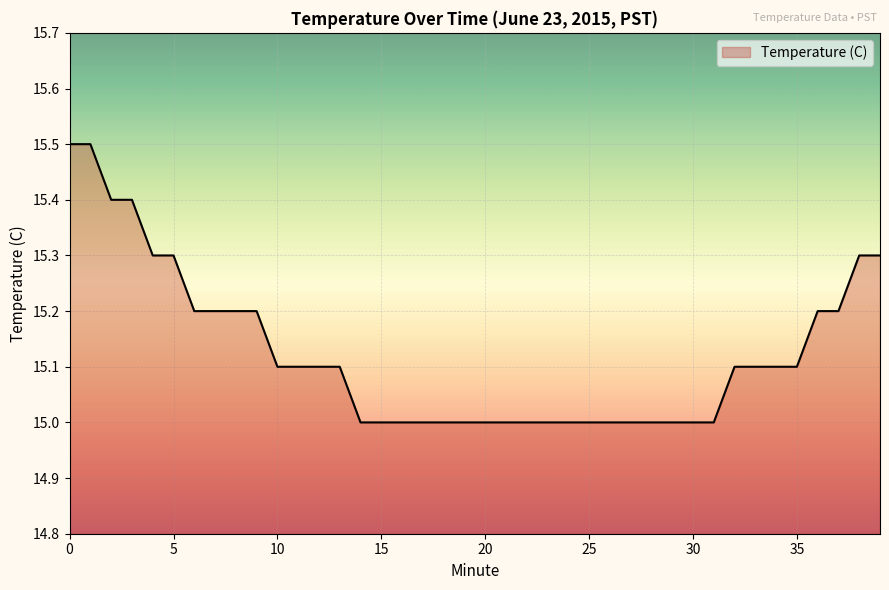

What is the smallest value displayed?

15.0